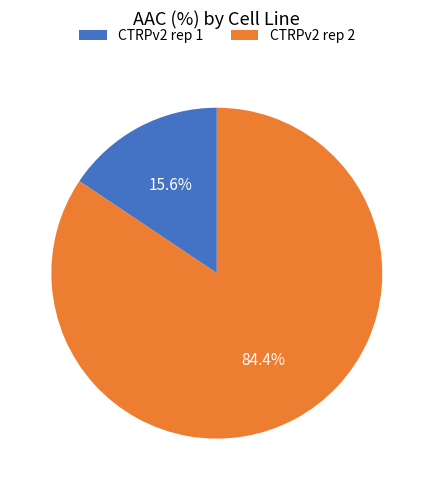

Which slice is the largest?

CTRPv2 rep 2